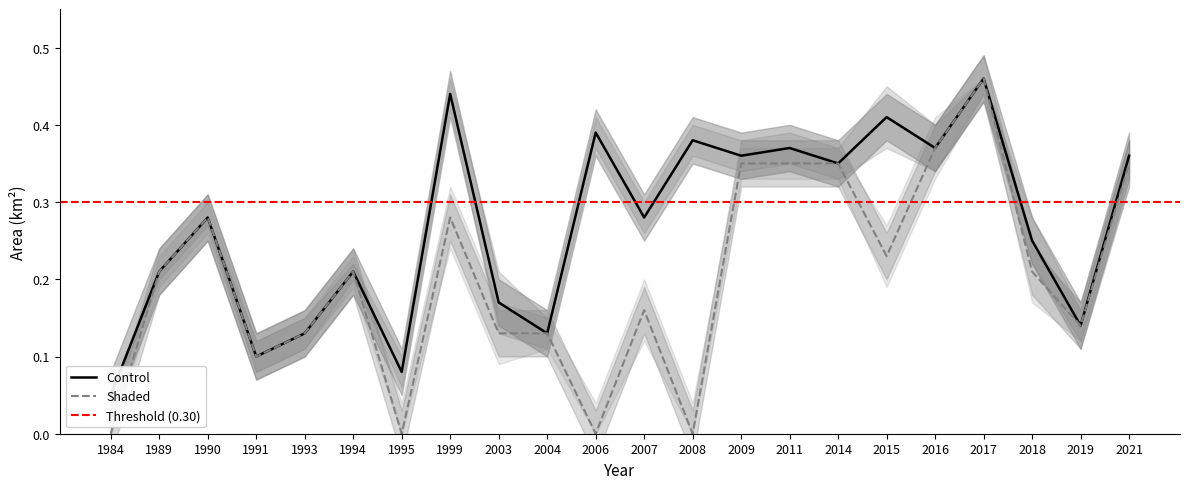

At which label does Shaded reach its peak?

2017